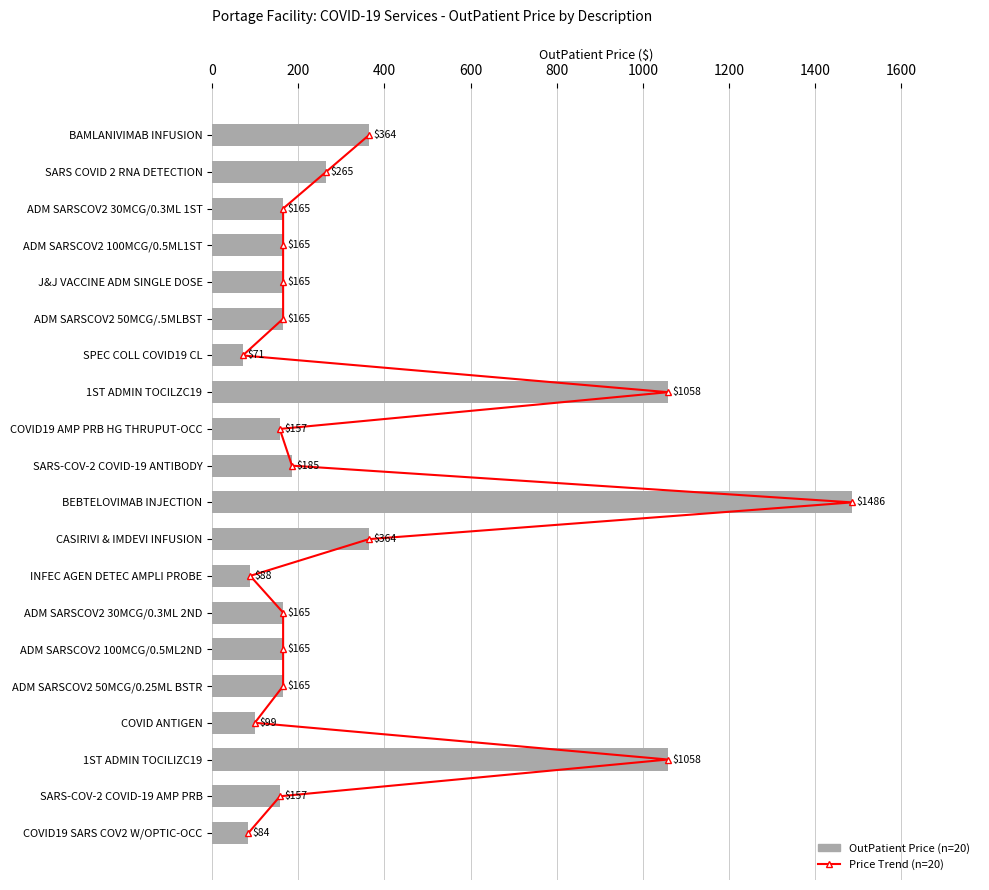

Reading left to right, what are all the values shown in this chart?

Price Trend (Kotieläintilat style): 0.0	1.0	2.0	3.0	4.0	5.0	6.0	7.0	8.0	9.0	10.0	11.0	12.0	13.0	14.0	15.0	16.0	17.0	18.0	19.0
OutPatient Price: 364.1	264.6	164.6	164.6	164.6	164.6	71.0	1058.4	156.8	185.2	1485.9	364.1	88.2	164.6	164.6	164.6	98.9	1058.4	157.4	84.0